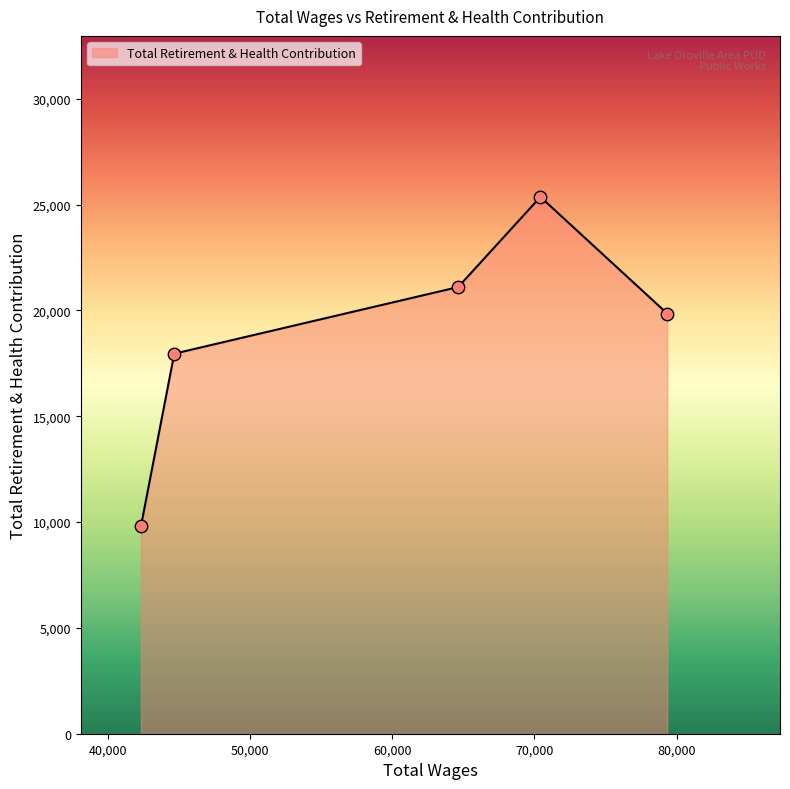

How many interior local peaks (higher than both neighbors) does the data have?

1